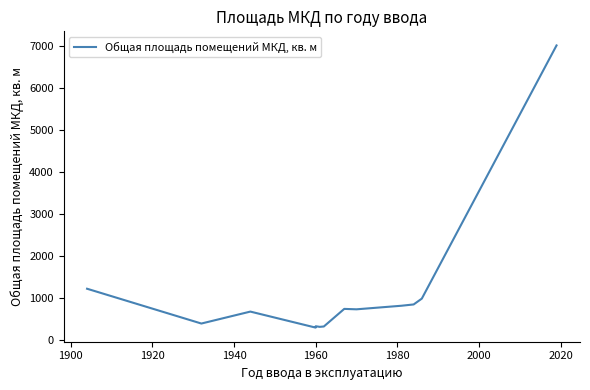

Between 1920 and 1980, which is larger?

1920